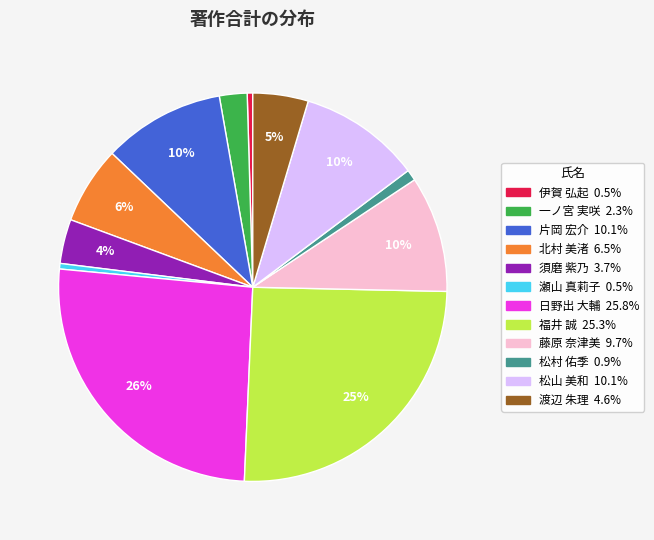

To the nearest percent, what portion does 片岡 宏介 represent?

10%